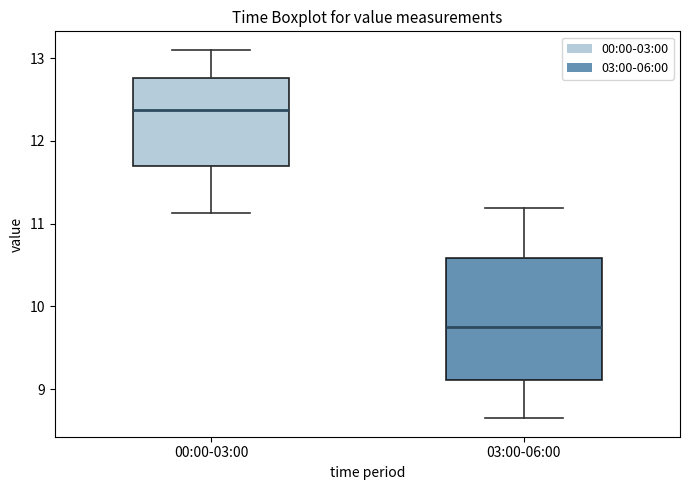

Which box has the highest median line?

00:00-03:00